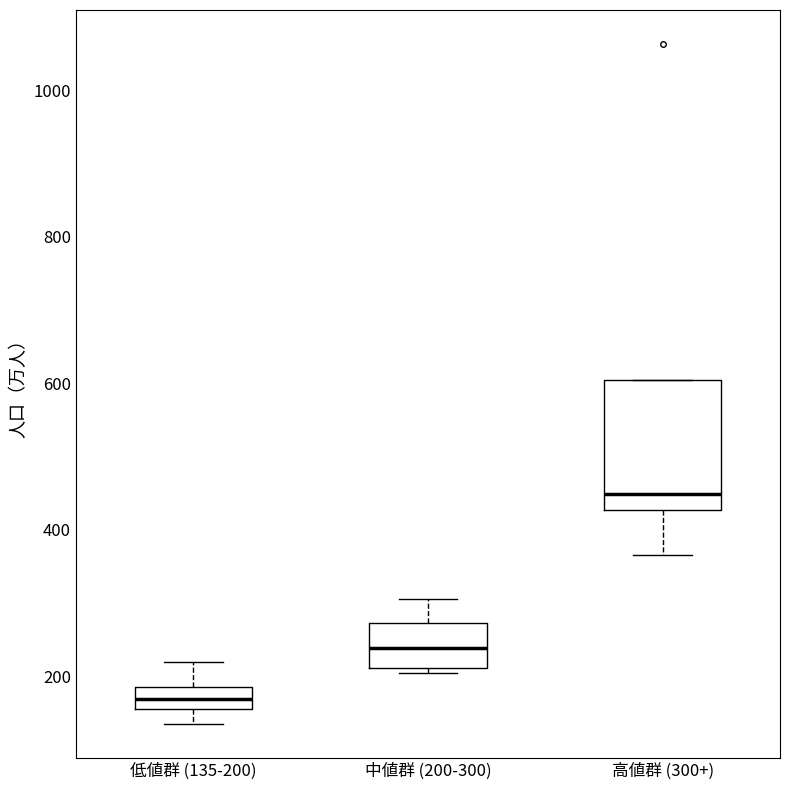

Which box's median line is the lowest?

低値群 (135-200)